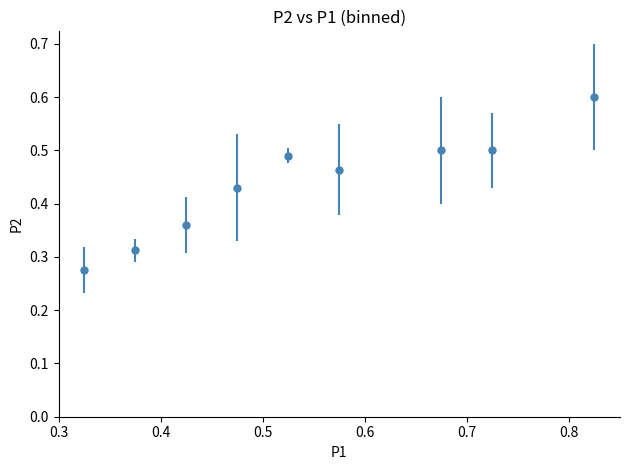

What is the greatest value displayed?

0.6